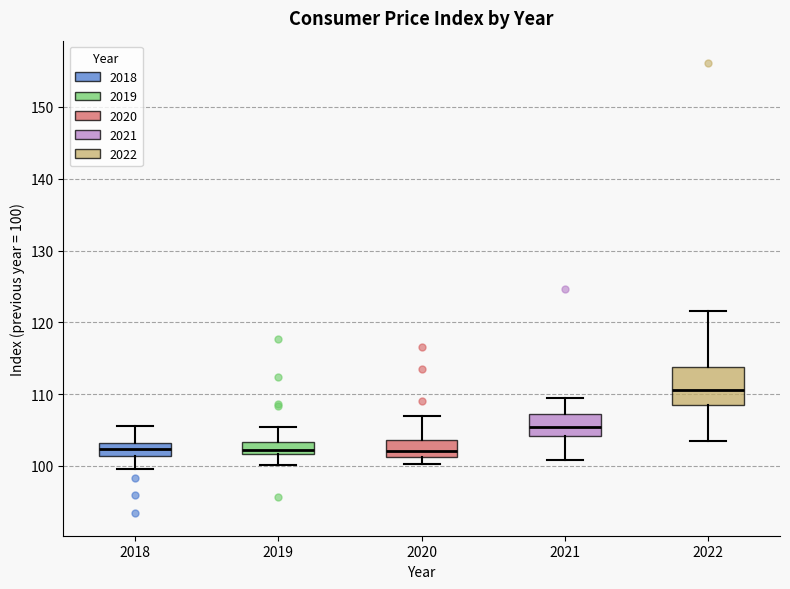

Comparing the boxes themselves (not the whiskers), which one is the tallest?

2022